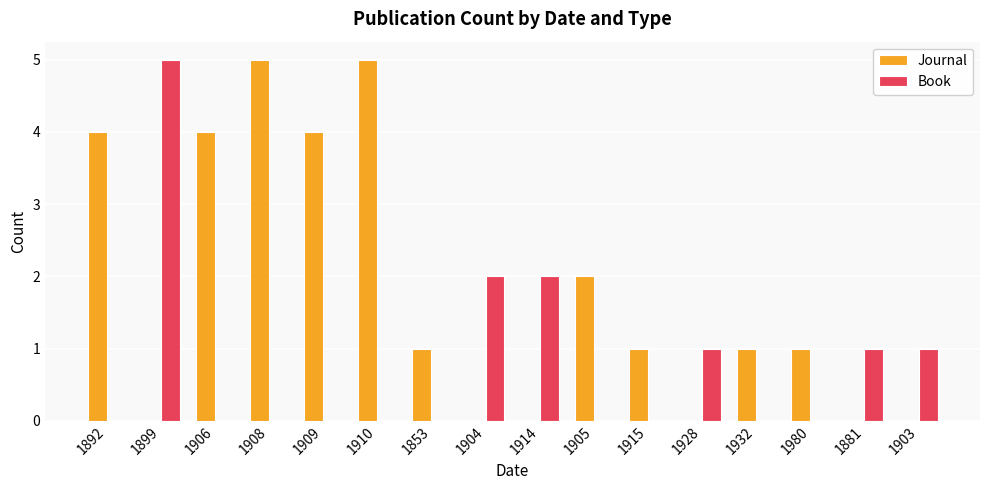

What is the approximate value of Book at 1928?

1